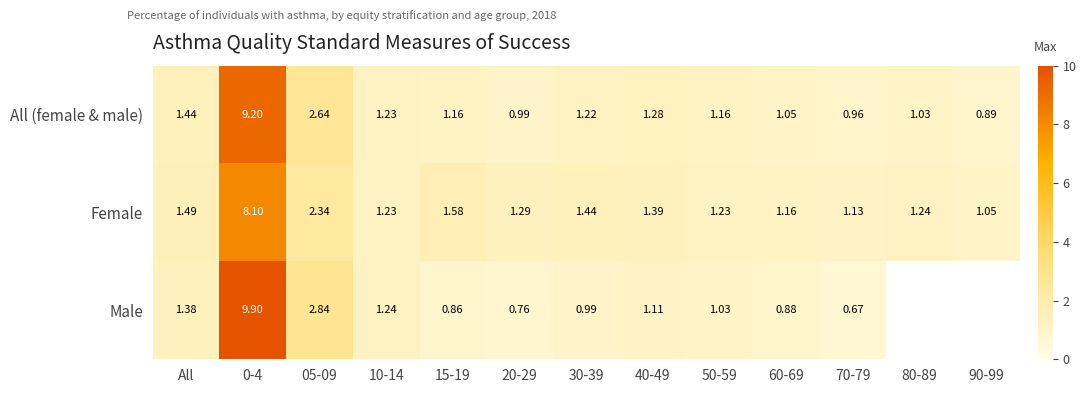

Which category has the lowest value across all series?

70-79